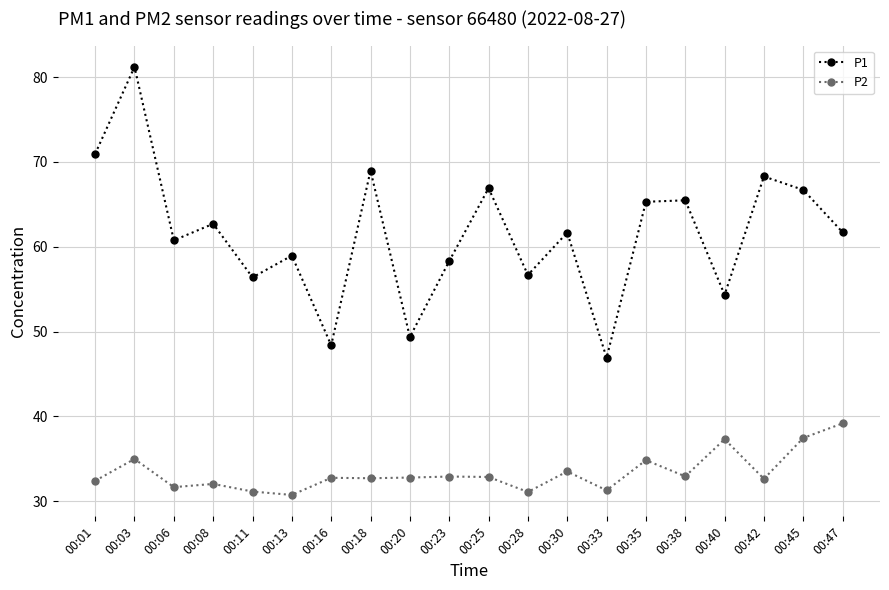

Rank the series by their maximum value, from highest to lowest.

P1, P2